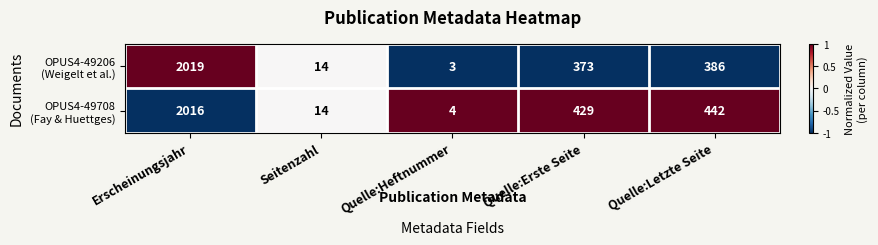

At which category is the sum across all series the highest?

Erscheinungsjahr